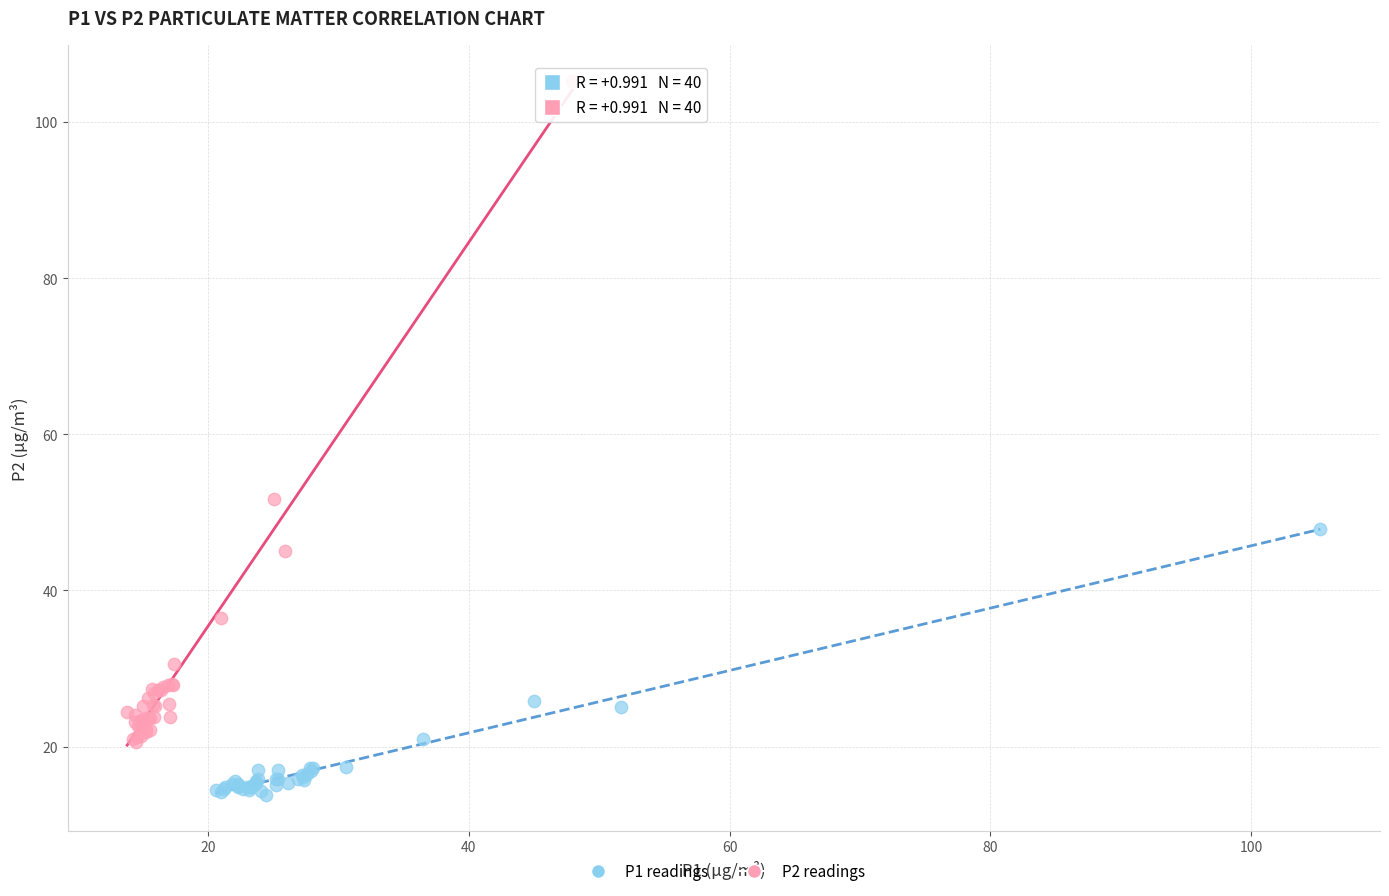

Which series has the largest Y range (max minus min)?

P2 readings